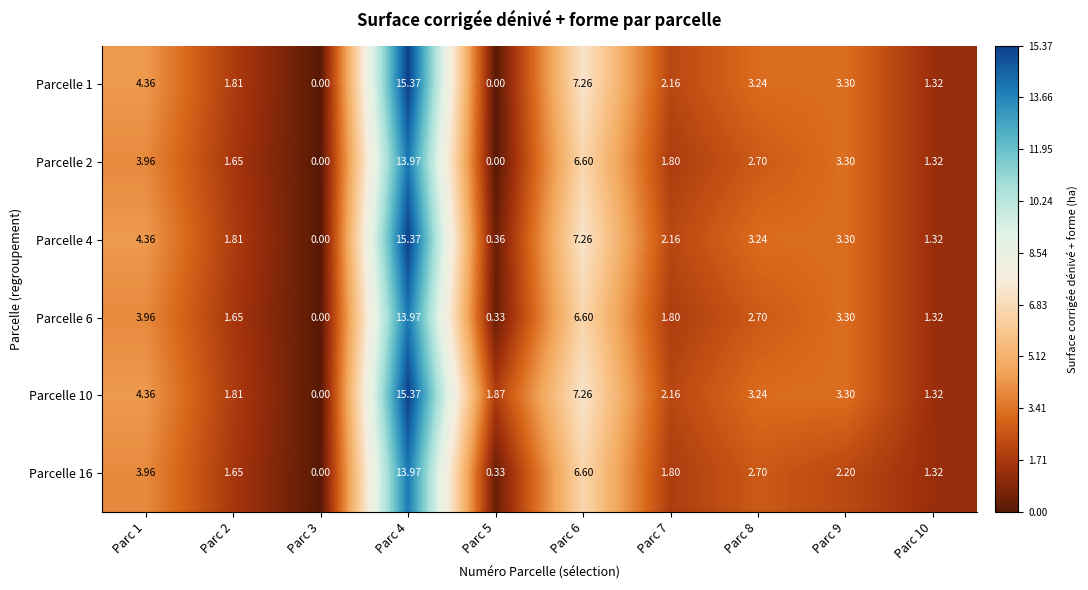

Is the value of Parcelle 4 at Parc 9 greater than the value of Parcelle 10 at Parc 3?

Yes